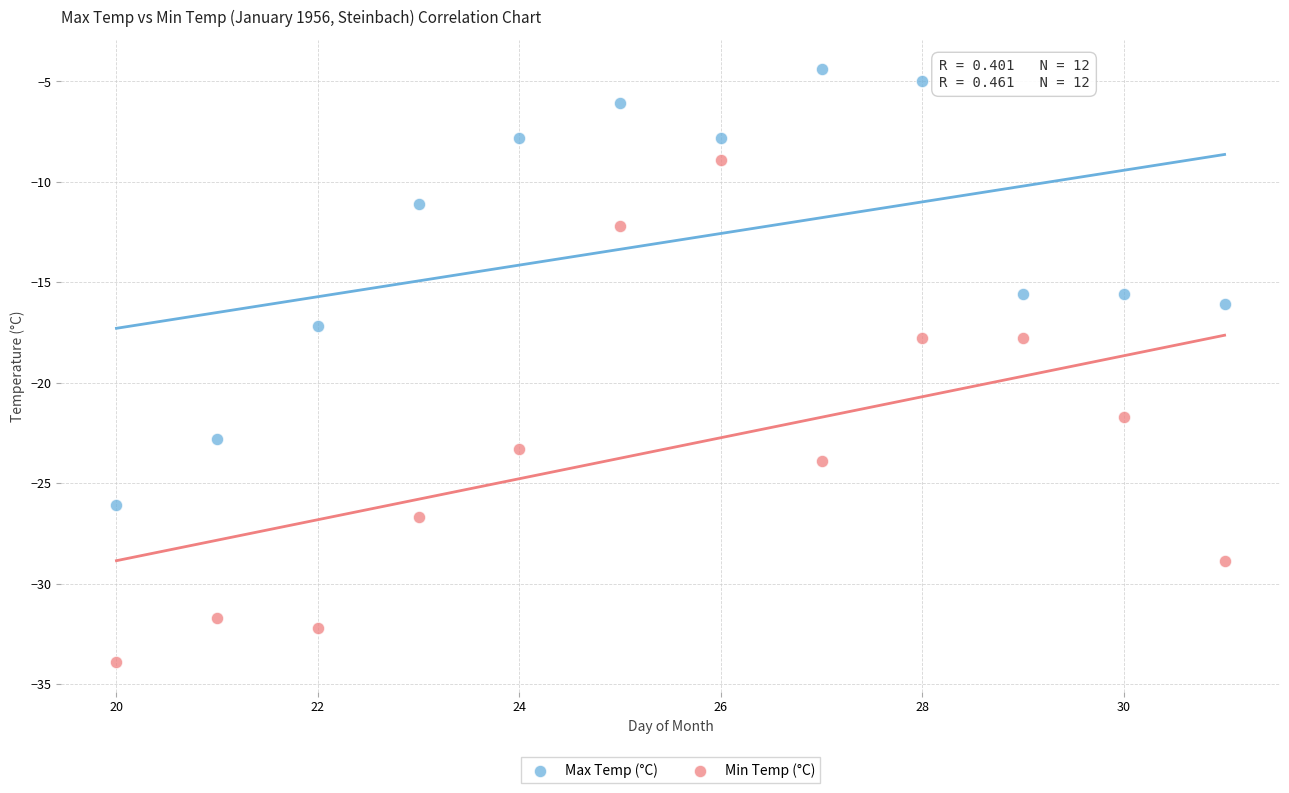

What are all the series names shown in the legend?

Max Temp (°C), Min Temp (°C)